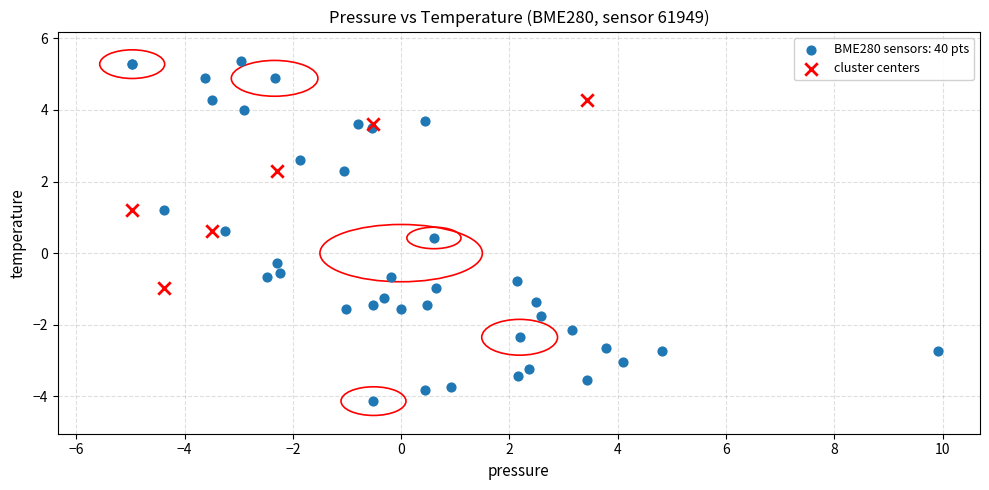

Which series reaches the maximum Y coordinate?

BME280 sensors: 40 pts